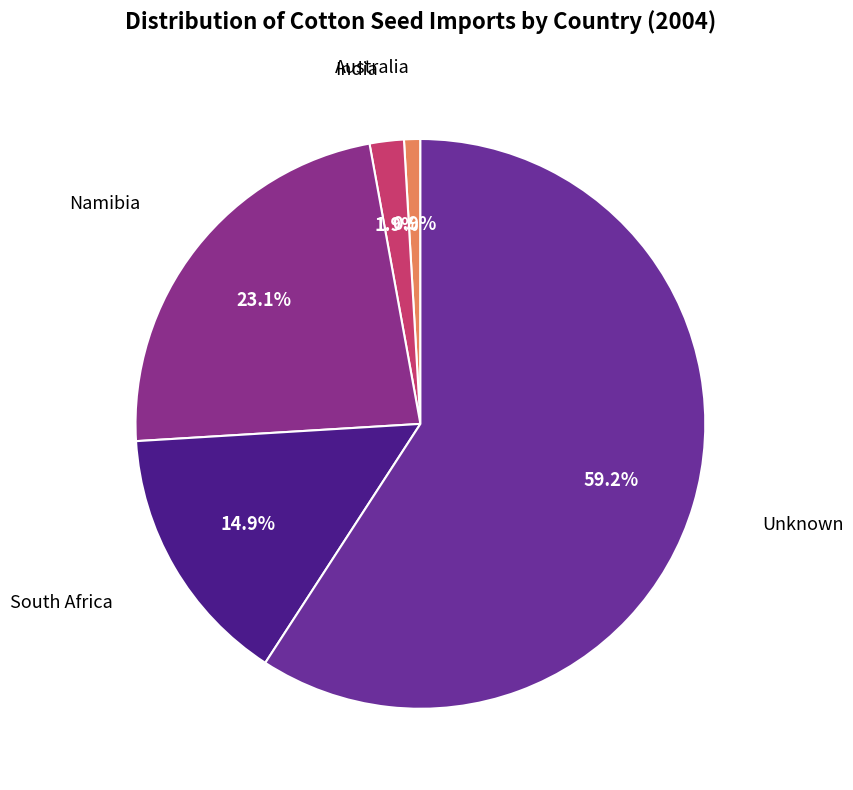

Which slice is the largest?

Unknown